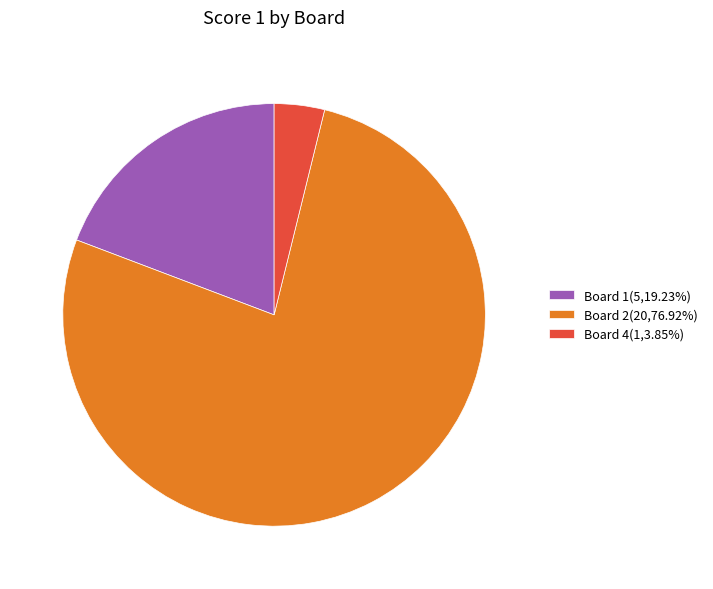

Is there a majority slice in this chart?

Yes